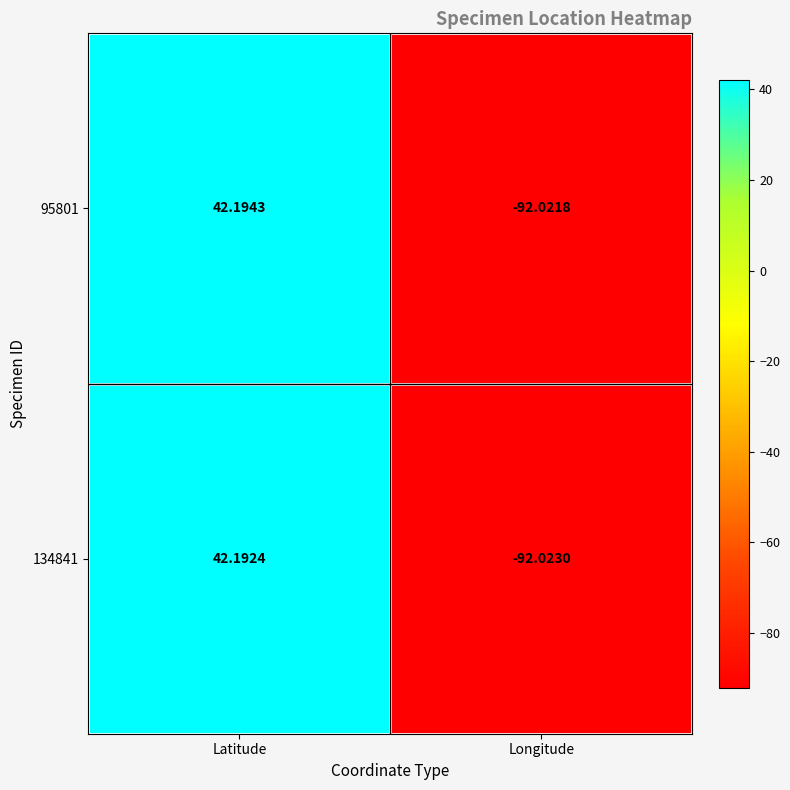

At how many categories does at least one series exceed 32?

1